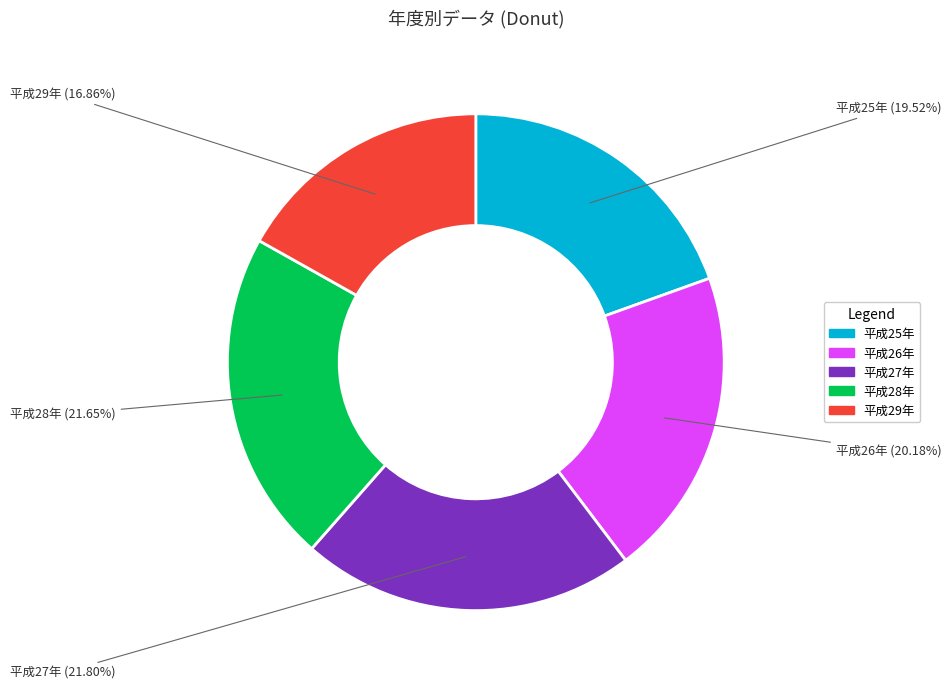

Which has a higher value, 平成27年 or 平成25年?

平成27年